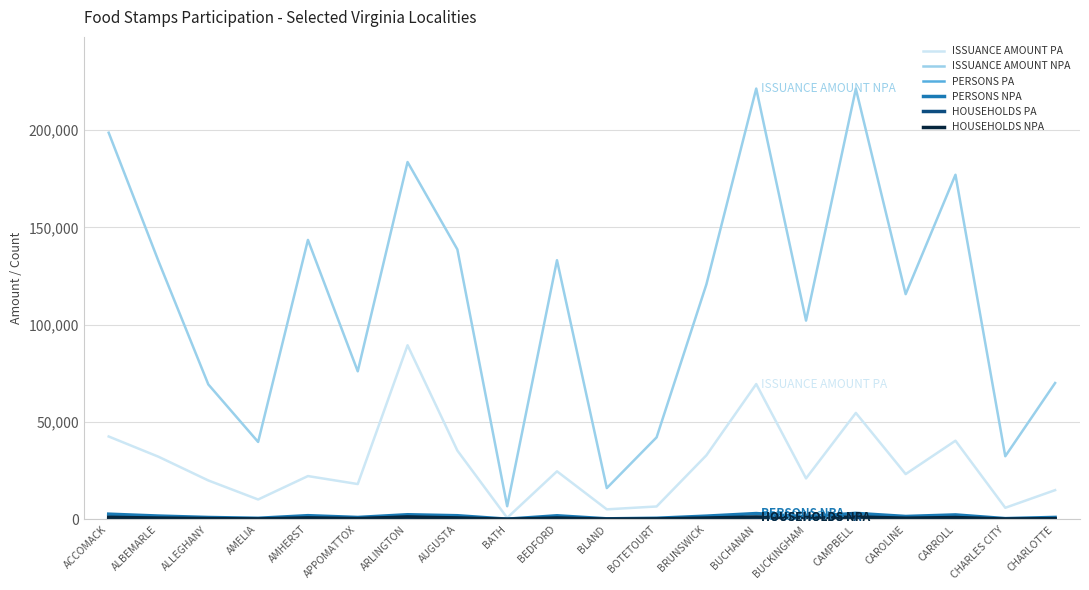

What is the minimum value for ISSUANCE AMOUNT NPA?

6749